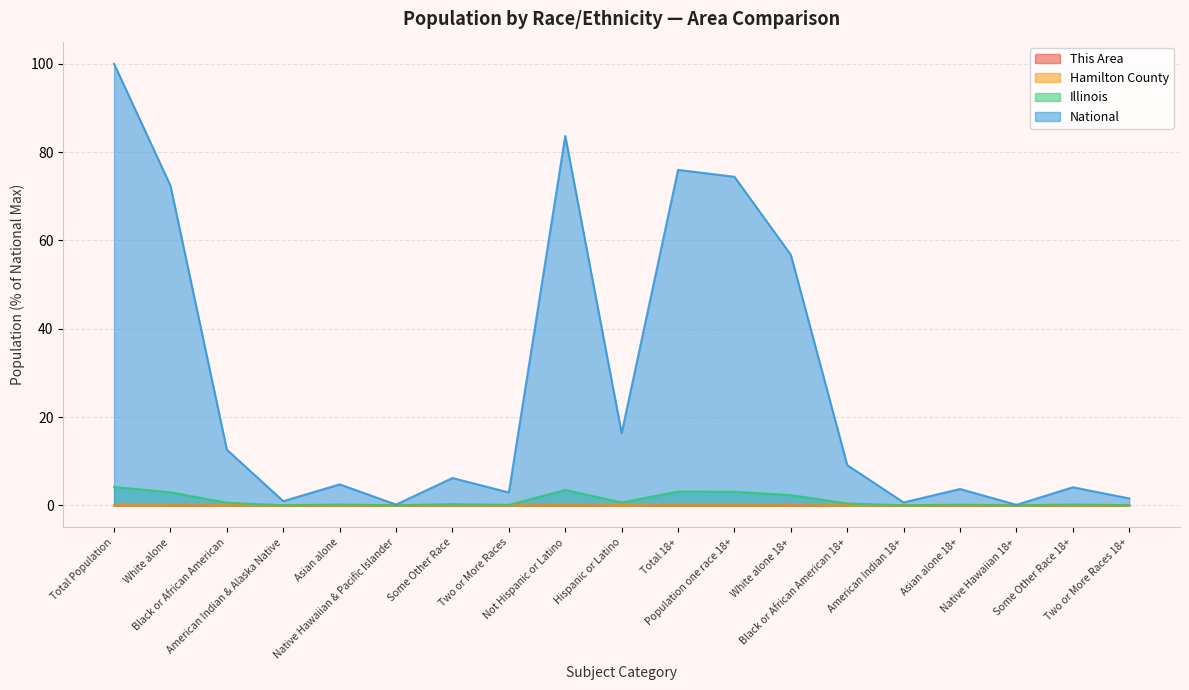

At which category does This Area reach its first local peak?

Asian alone